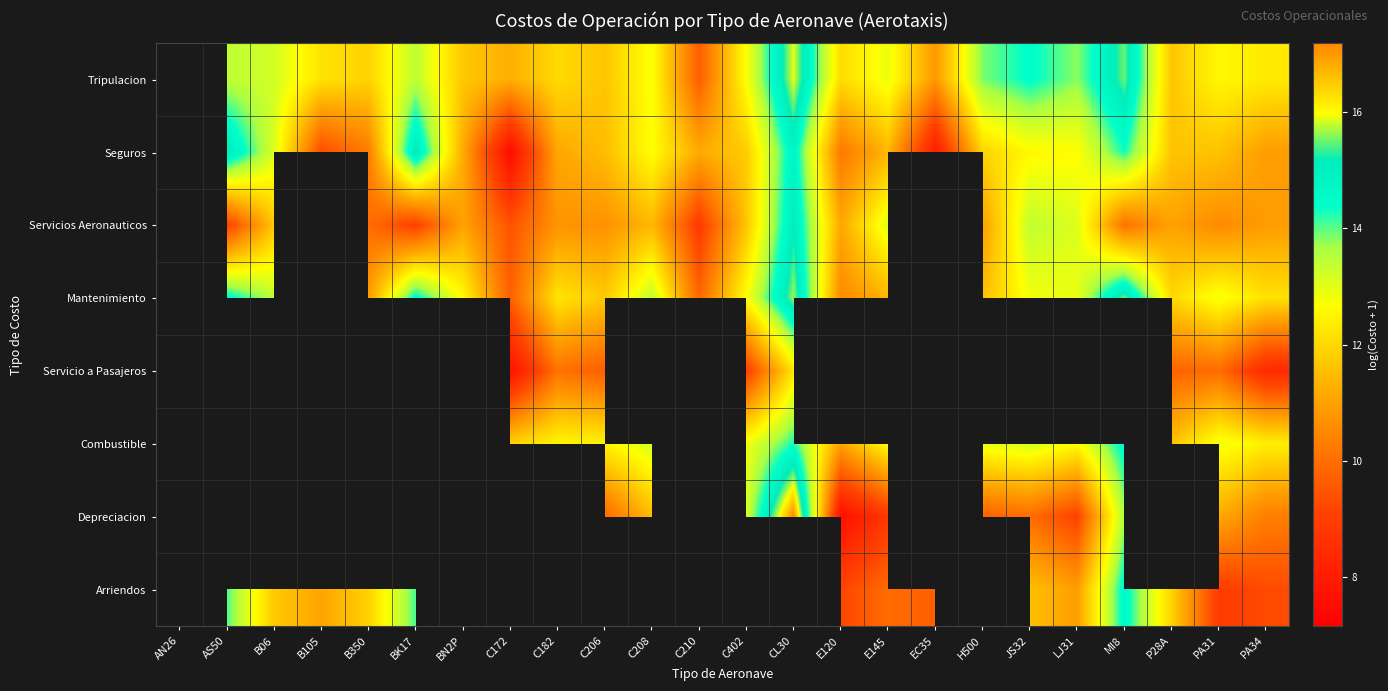

Between B105 and AS50, which is larger?

AS50